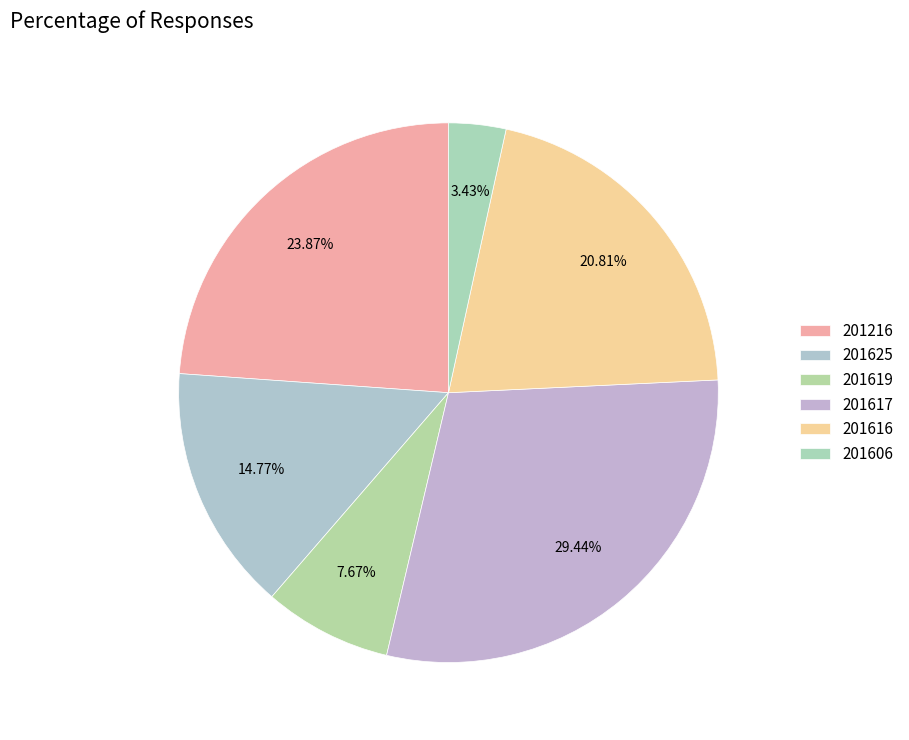

How many slices are in this pie chart?

6